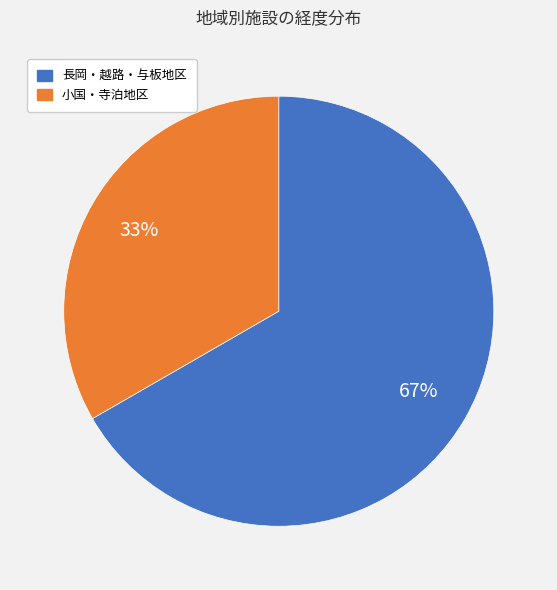

Which has a higher value, 小国・寺泊地区 or 長岡・越路・与板地区?

長岡・越路・与板地区